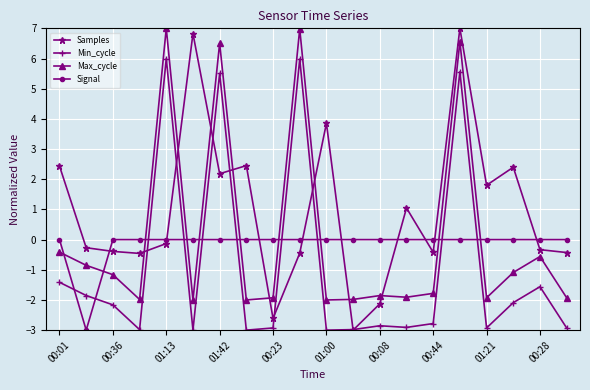

Which series has the widest spread of values?

Samples